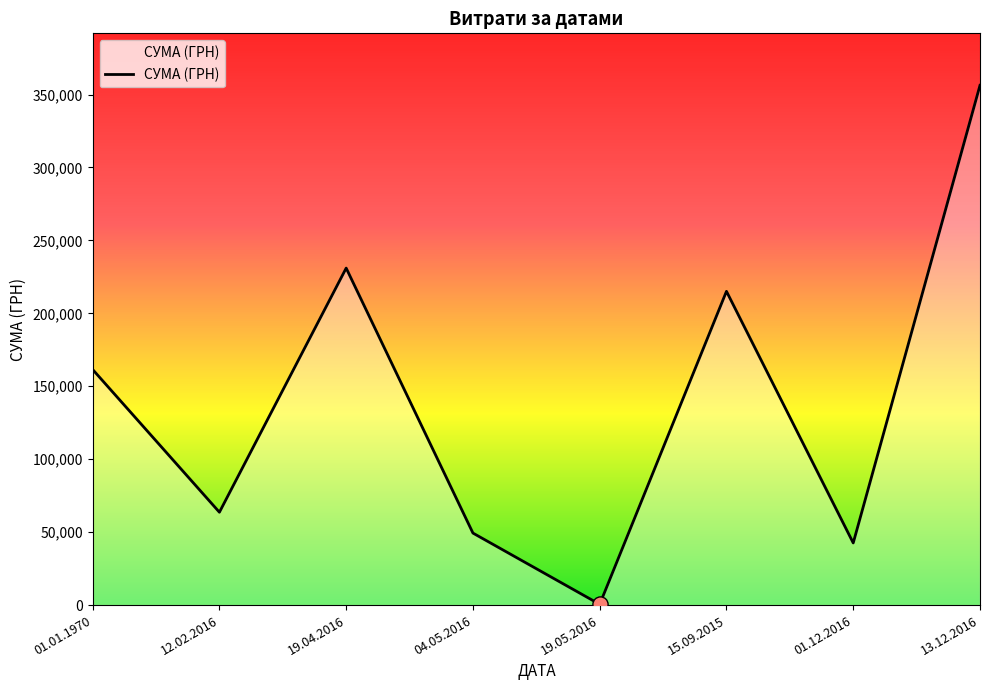

What is the ratio of the value at 01.01.1970 to the value at 12.02.2016?

2.5